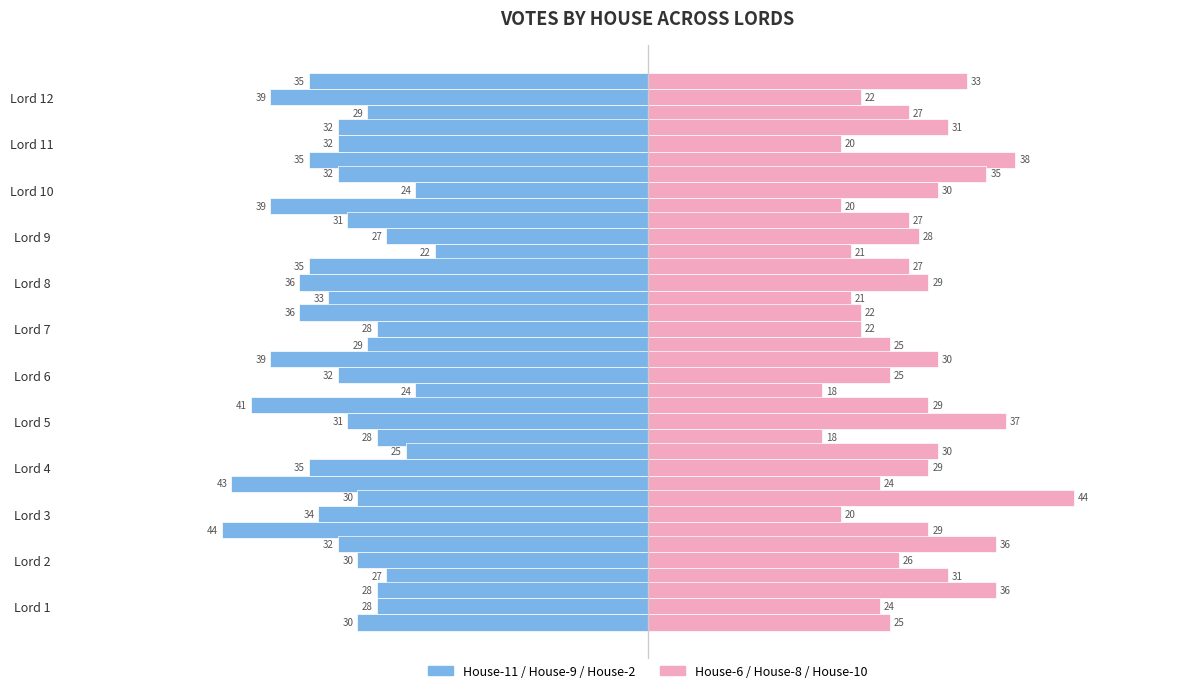

Which series changed the most between Lord 4 and Lord 6?

House-11